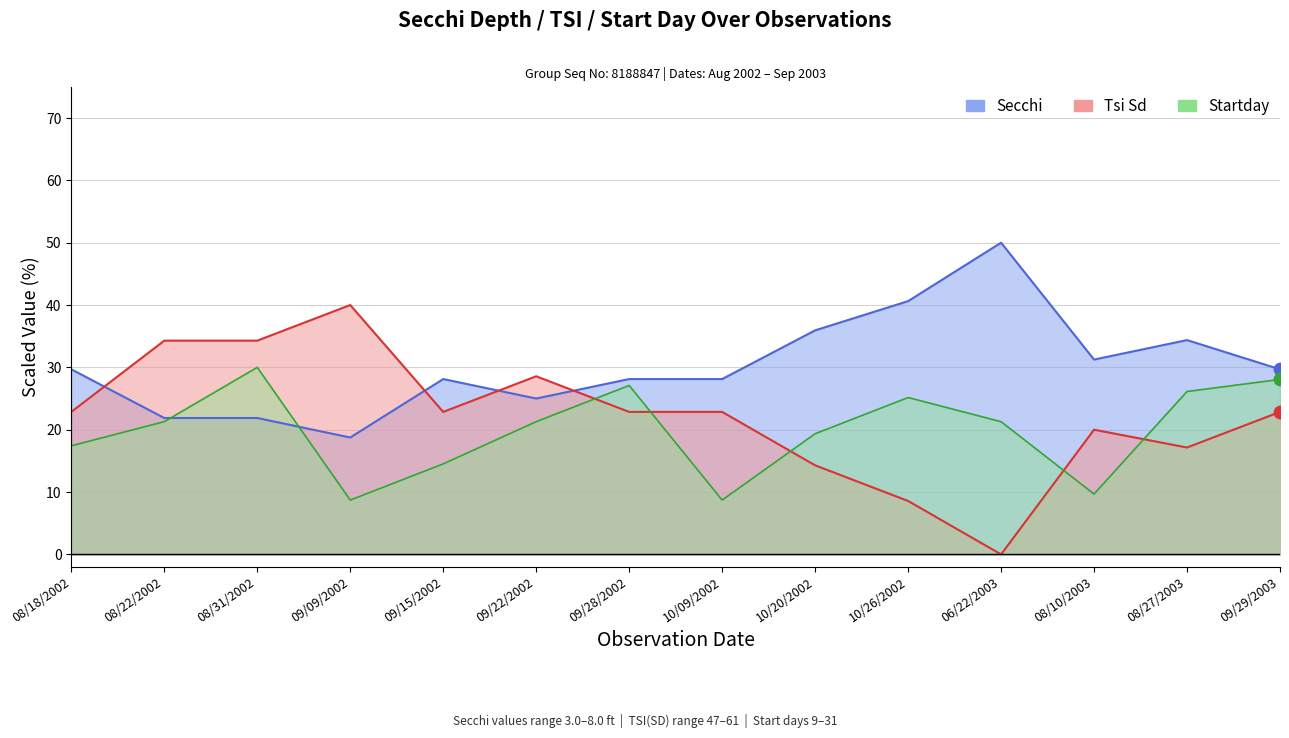

Which series has the largest Y range (max minus min)?

Tsi Sd